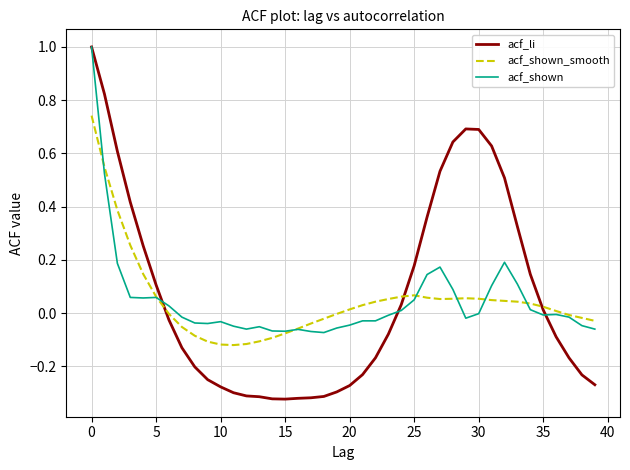

Which series ends up on top after the final intersection of acf_shown_smooth and acf_li?

acf_shown_smooth